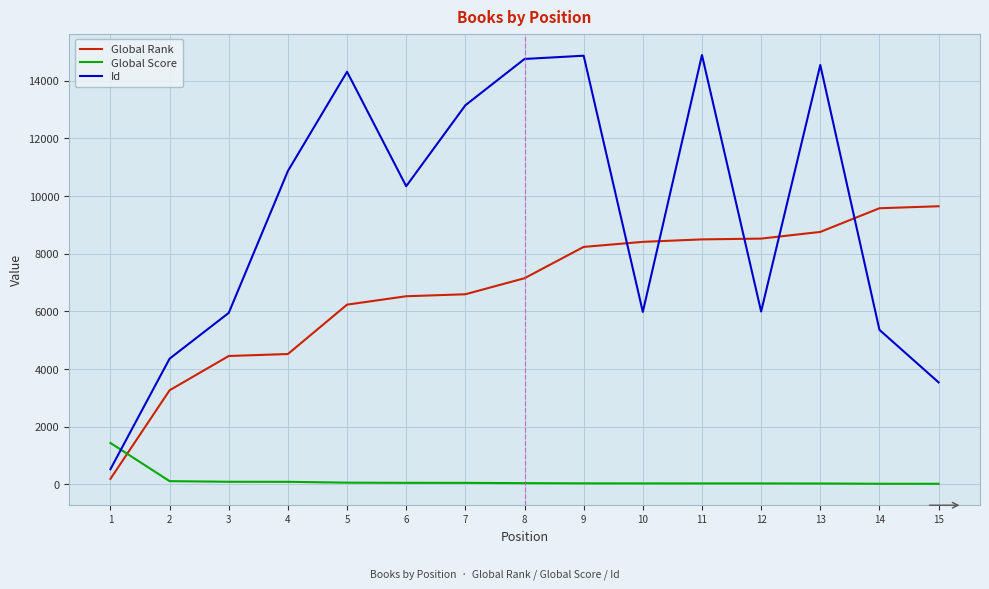

What is the smallest value displayed?

24